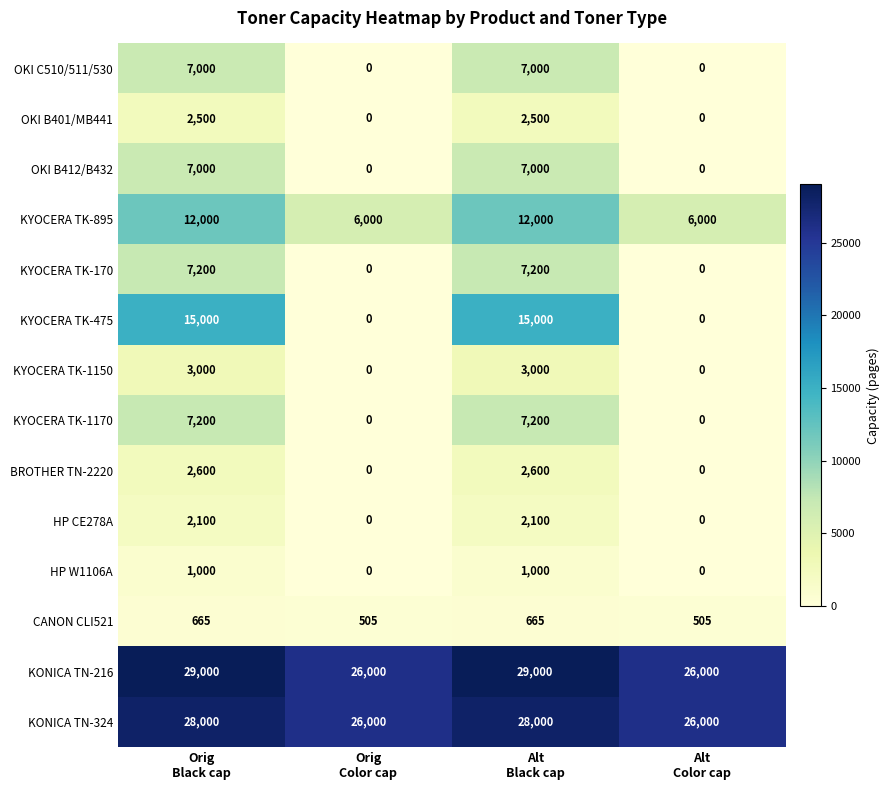

What is the average value of the KYOCERA TK-1170 series?

3600